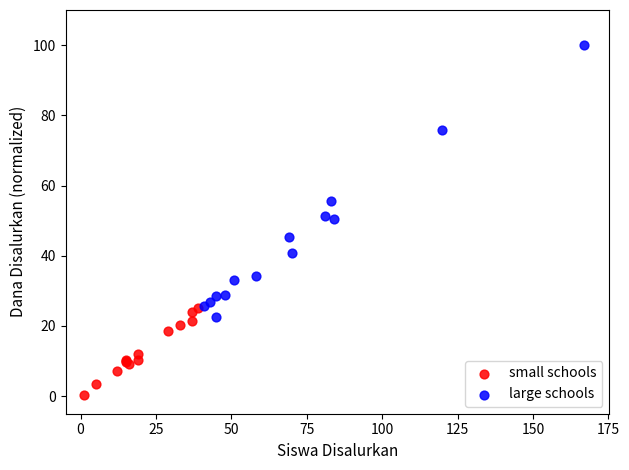

Which series reaches the maximum Y coordinate?

large schools